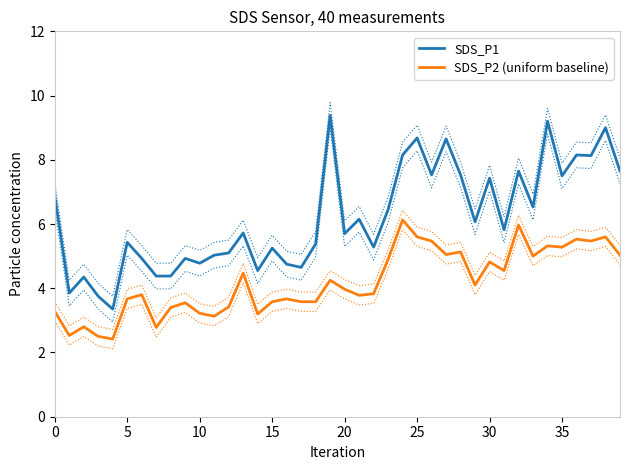

Does the chart display data point markers on the line(s)?

No